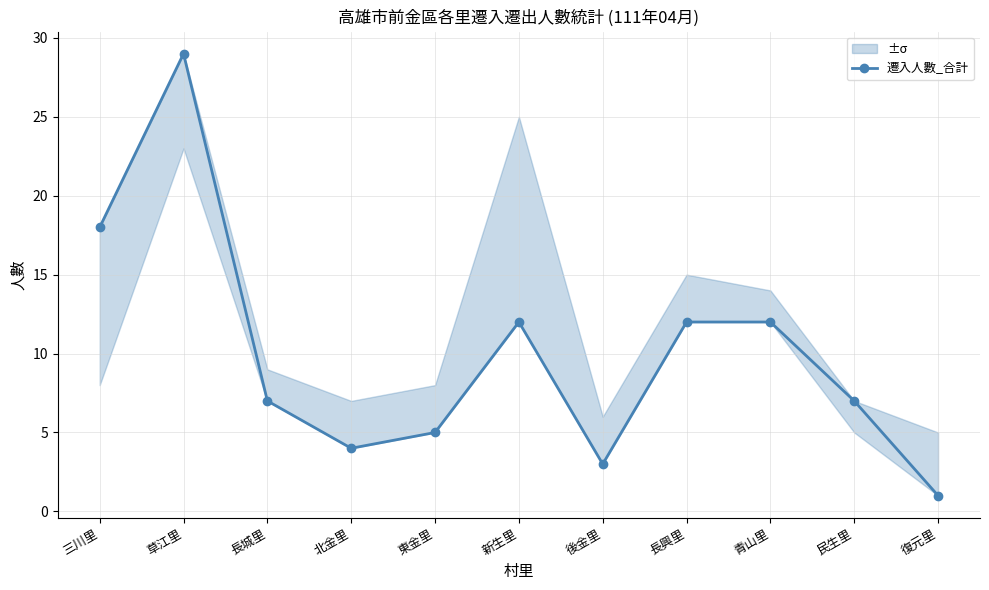

List the labels in order of value, smallest first.

復元里, 後金里, 北金里, 東金里, 長城里, 民生里, 新生里, 長興里, 青山里, 三川里, 草江里